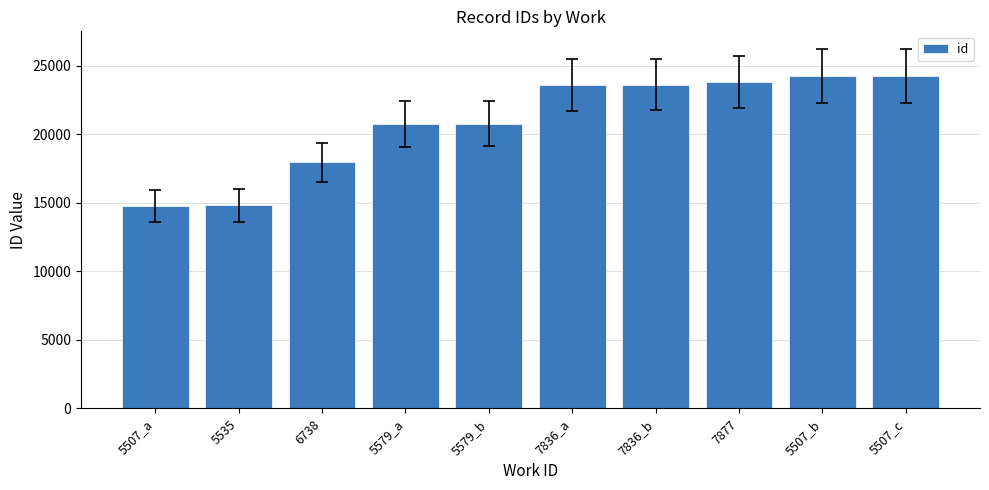

What is the minimum value shown in the chart?

14743